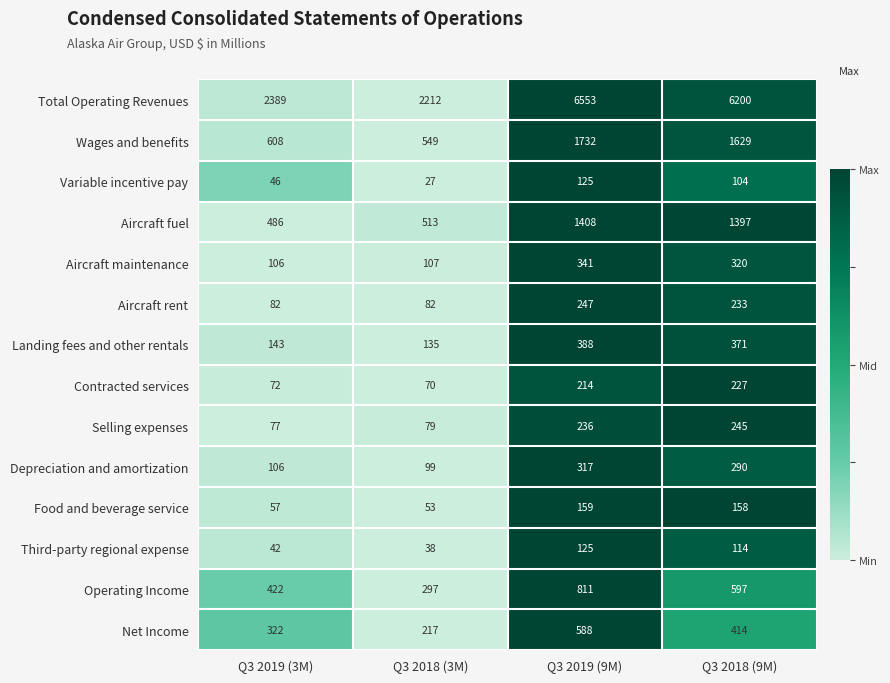

What is the difference between the second highest and minimum values in the Selling expenses series?

159